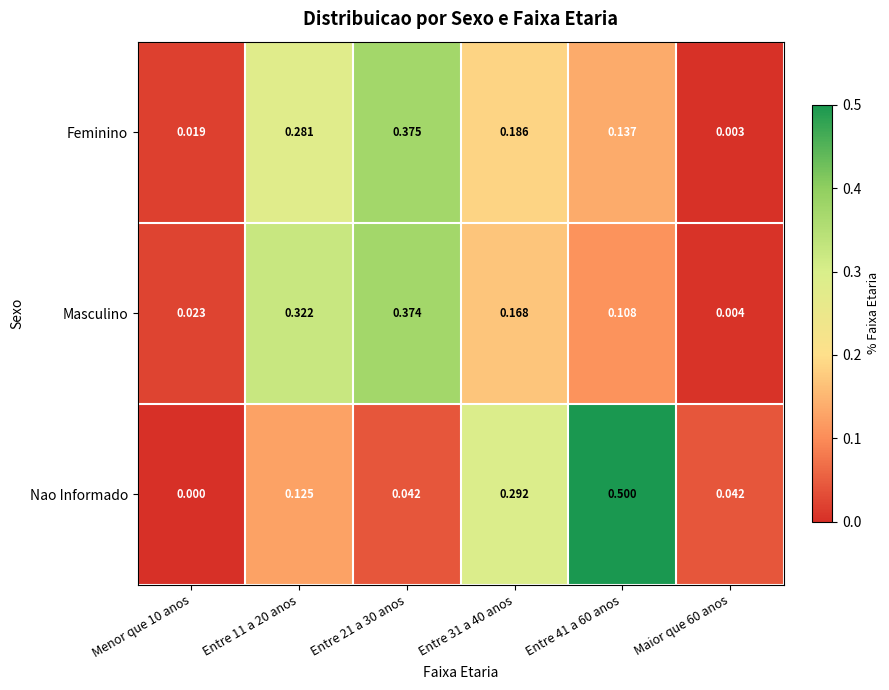

Which series has the largest range (max minus min)?

Nao Informado